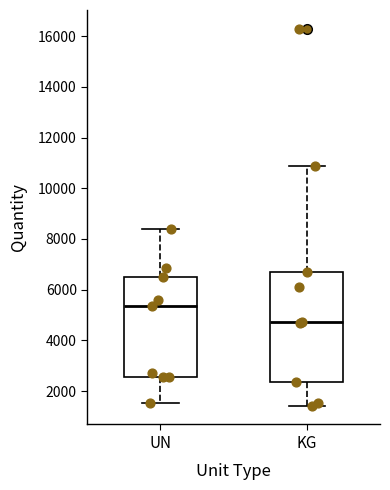

Reading left to right, read every box against the y-axis: the position of its median line, the range the box covers, and the ends of its whiskers. The values are not printed on the chart, so give them approximately, as read against the axis.

UN: median 5400, box 2600 to 6600, whiskers 1600 to 8400
KG: median 4800, box 2400 to 6600, whiskers 1400 to 10800